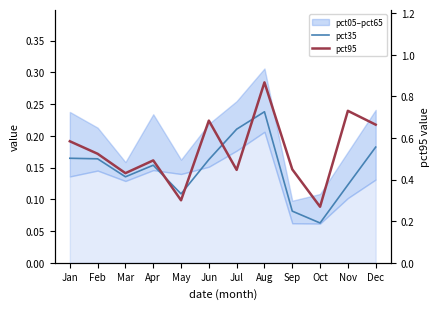

Reading left to right, extract all data points from this chart.

pct35: Jan=0.2	Feb=0.2	Mar=0.1	Apr=0.2	May=0.1	Jun=0.2	Jul=0.2	Aug=0.2	Sep=0.1	Oct=0.1	Nov=0.1	Dec=0.2
pct95: Jan=0.6	Feb=0.5	Mar=0.4	Apr=0.5	May=0.3	Jun=0.7	Jul=0.4	Aug=0.9	Sep=0.4	Oct=0.3	Nov=0.7	Dec=0.7